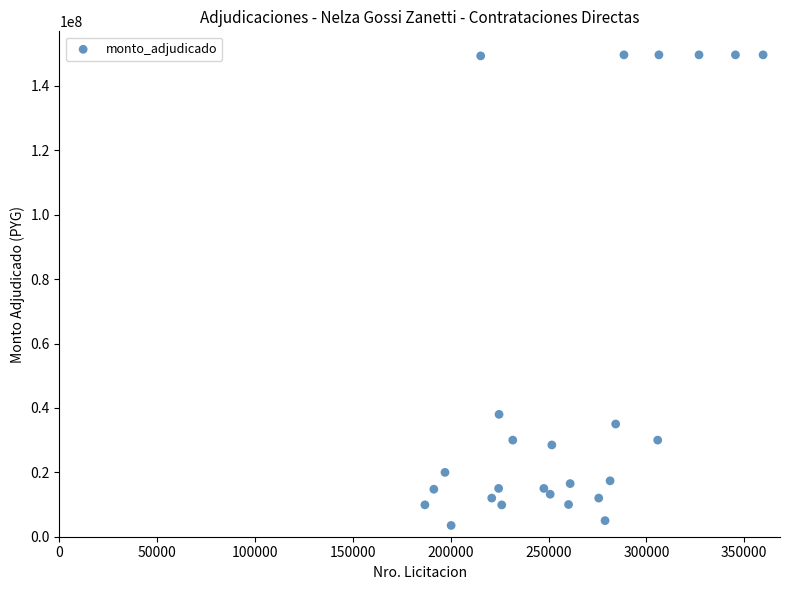

What Y value in the scatter plot is closest to 76575000?

38000000